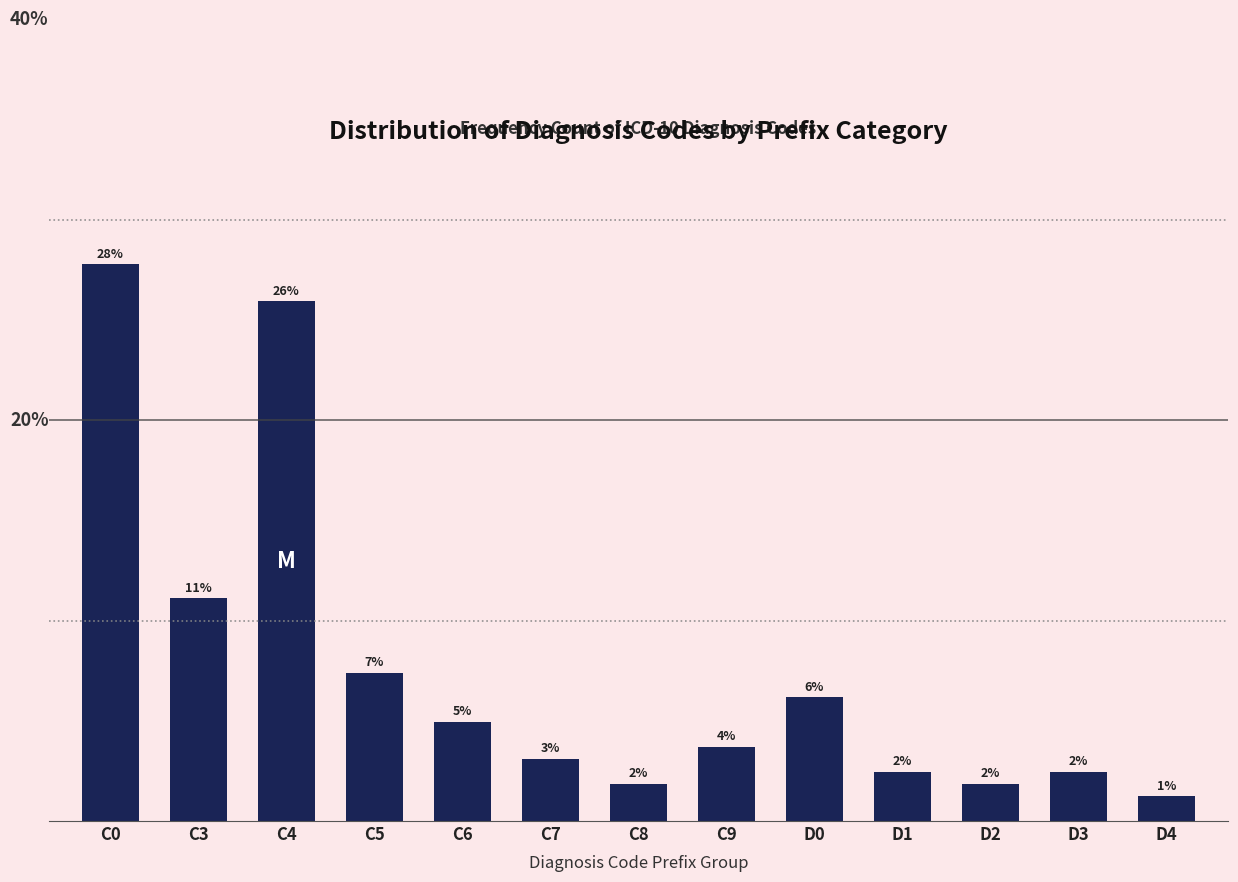

Between D3 and C8, which is larger?

D3